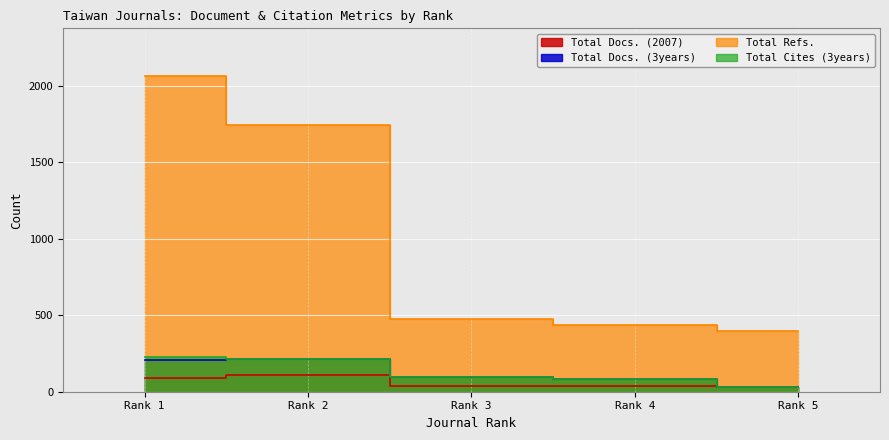

What is the lowest value of the Total Refs. series?

395